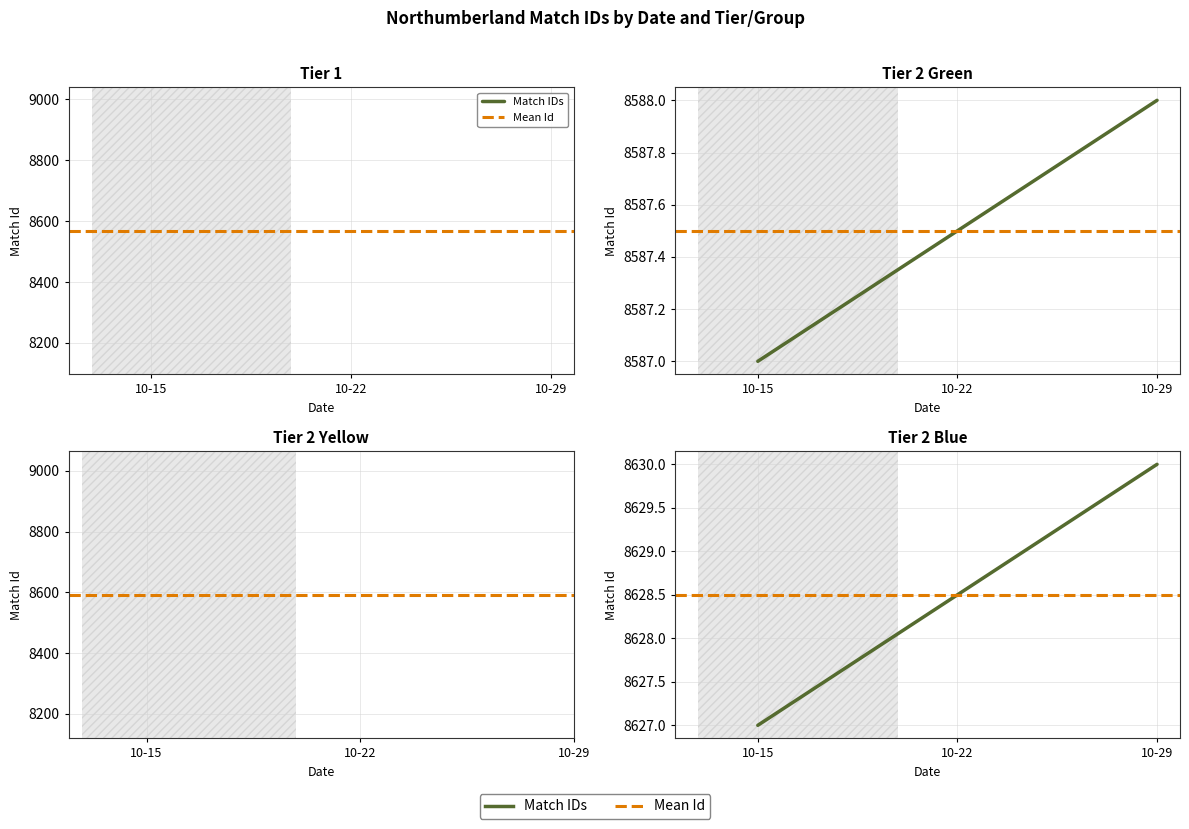

At which label is Mean Id closest to 8628?

10-15